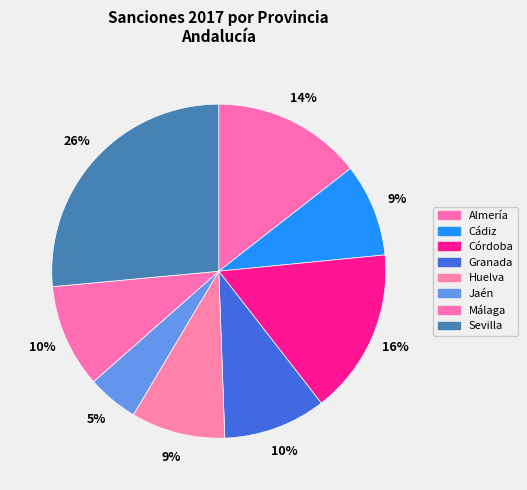

Is it true that Córdoba is 8% of the pie?

False